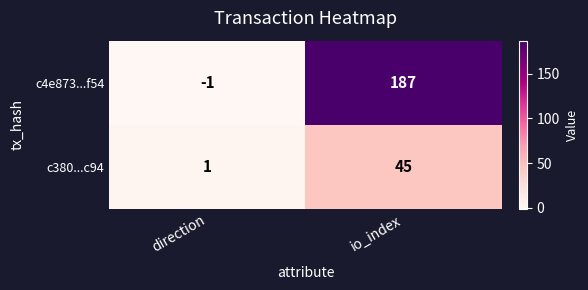

What is the sum of the c4e873...f54 values at io_index and direction?

186